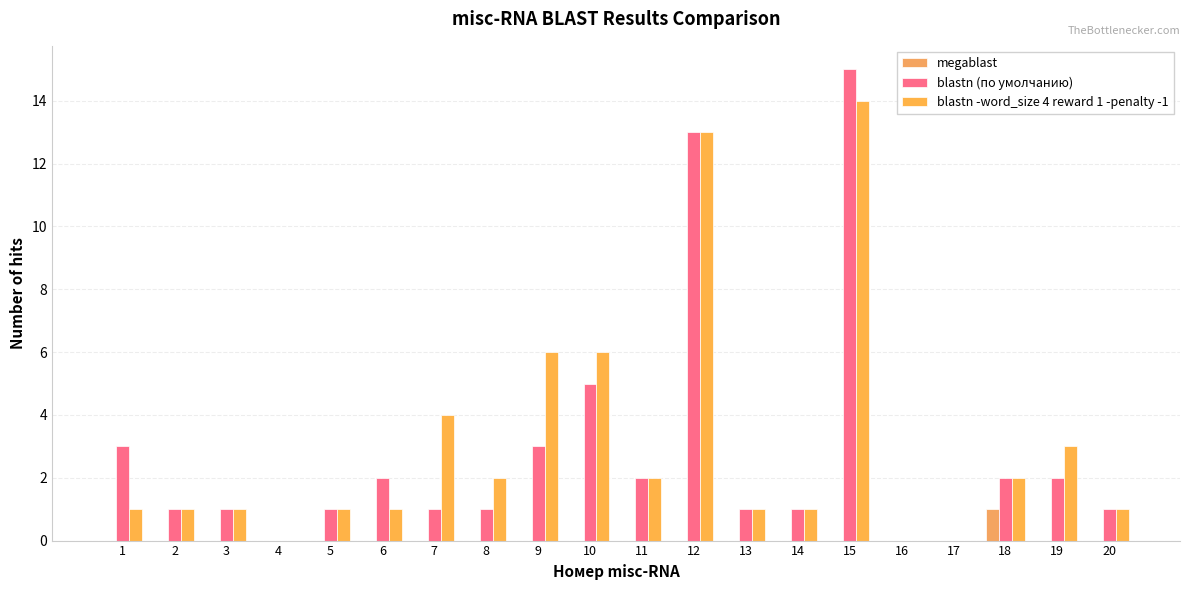

How many groups of bars are there?

20